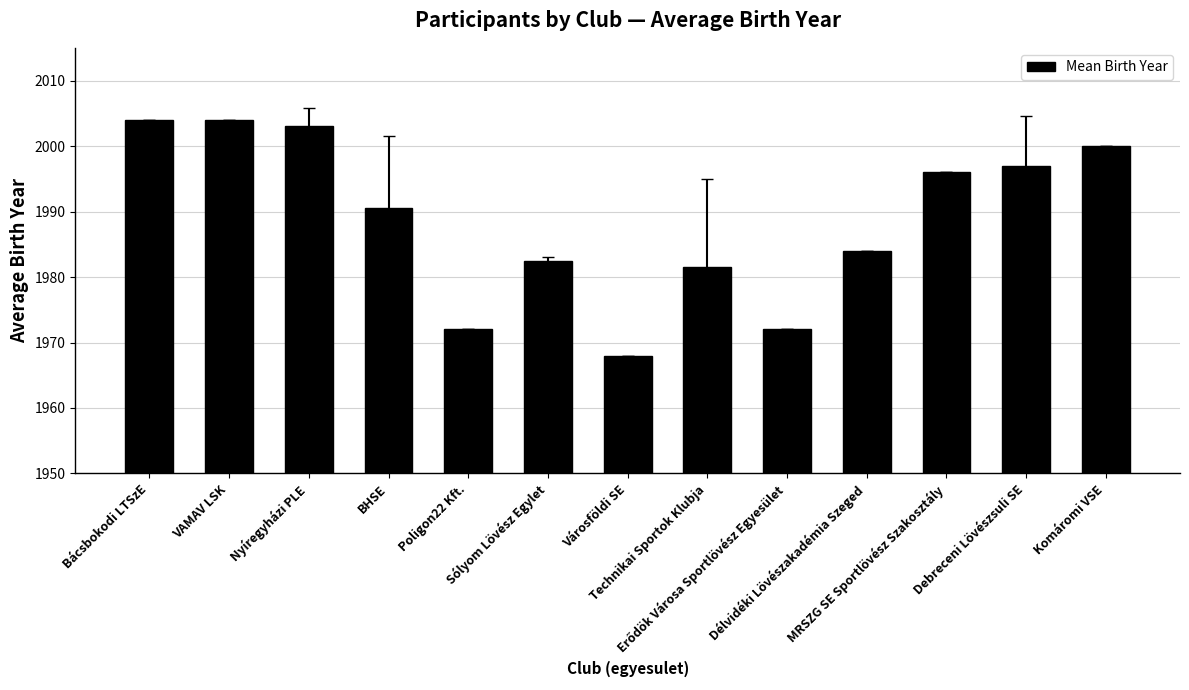

Where is the data nearest to the value 1986?

Délvidéki Lövészakadémia Szeged